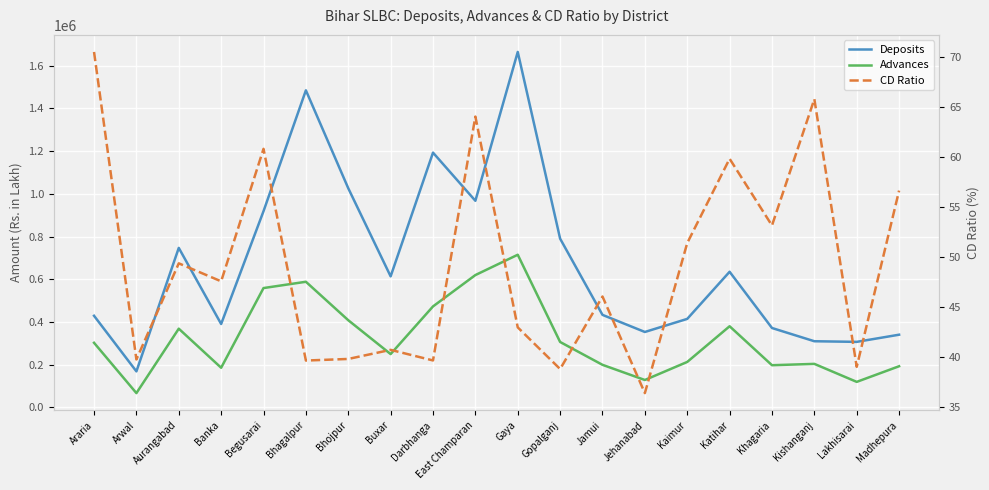

At which category is the sum across all series the highest?

Gaya